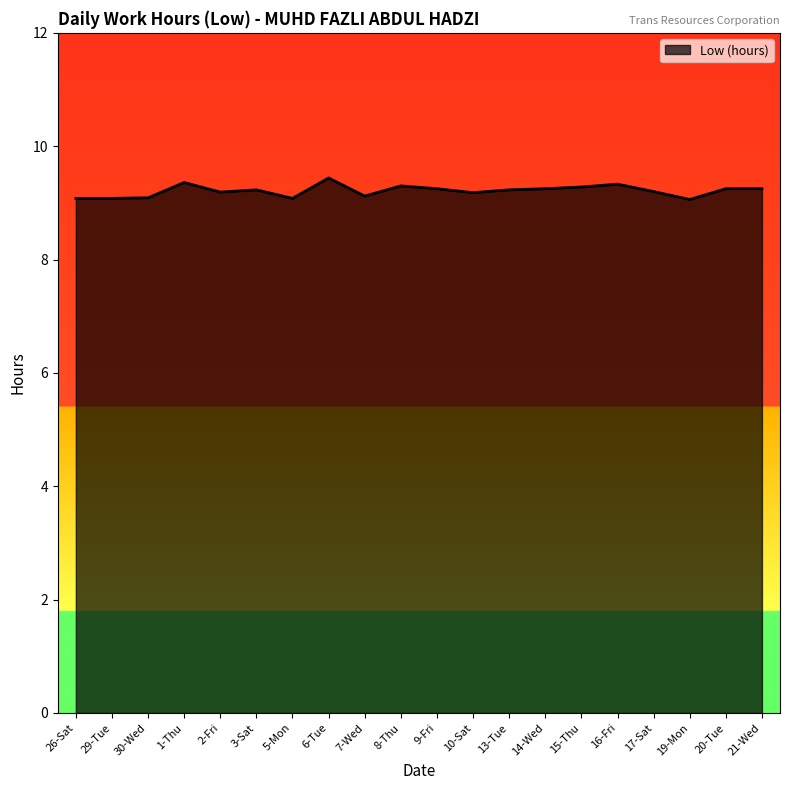

What is the difference between the values at 16-Fri and 21-Wed?

0.1